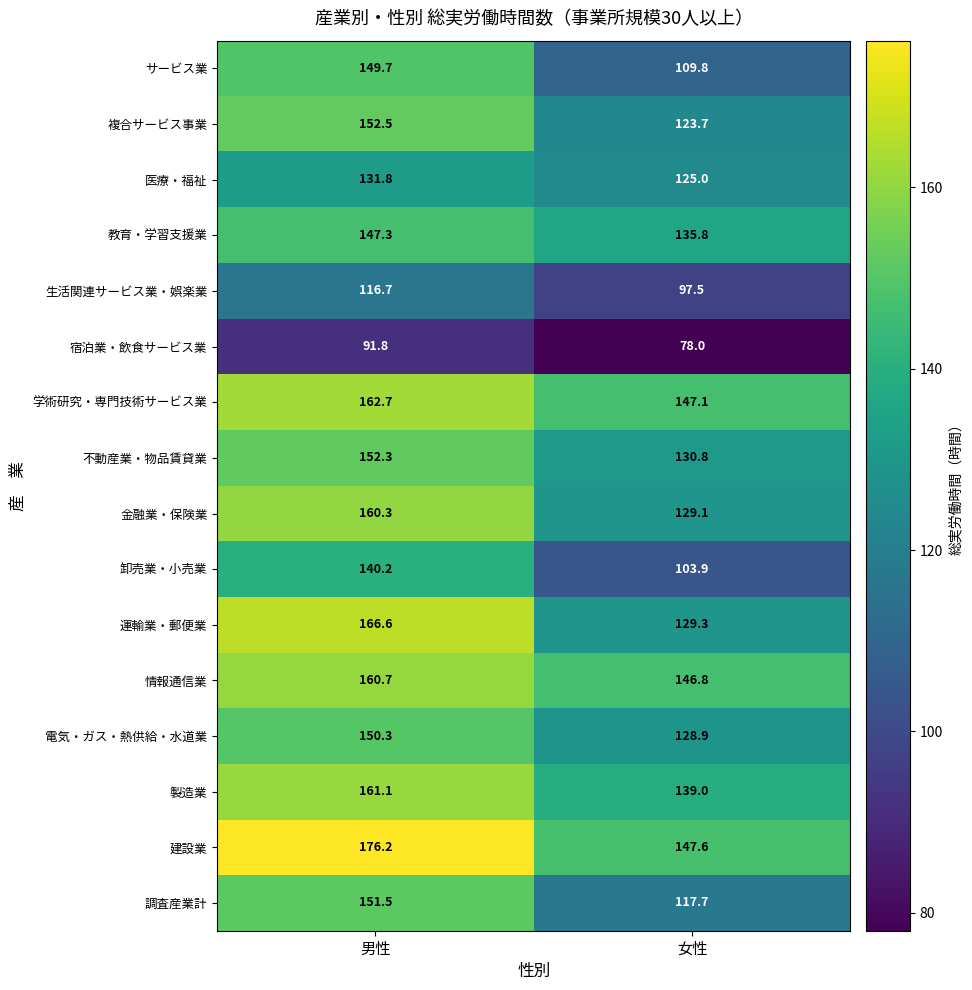

Count the number of data series in this chart.

16